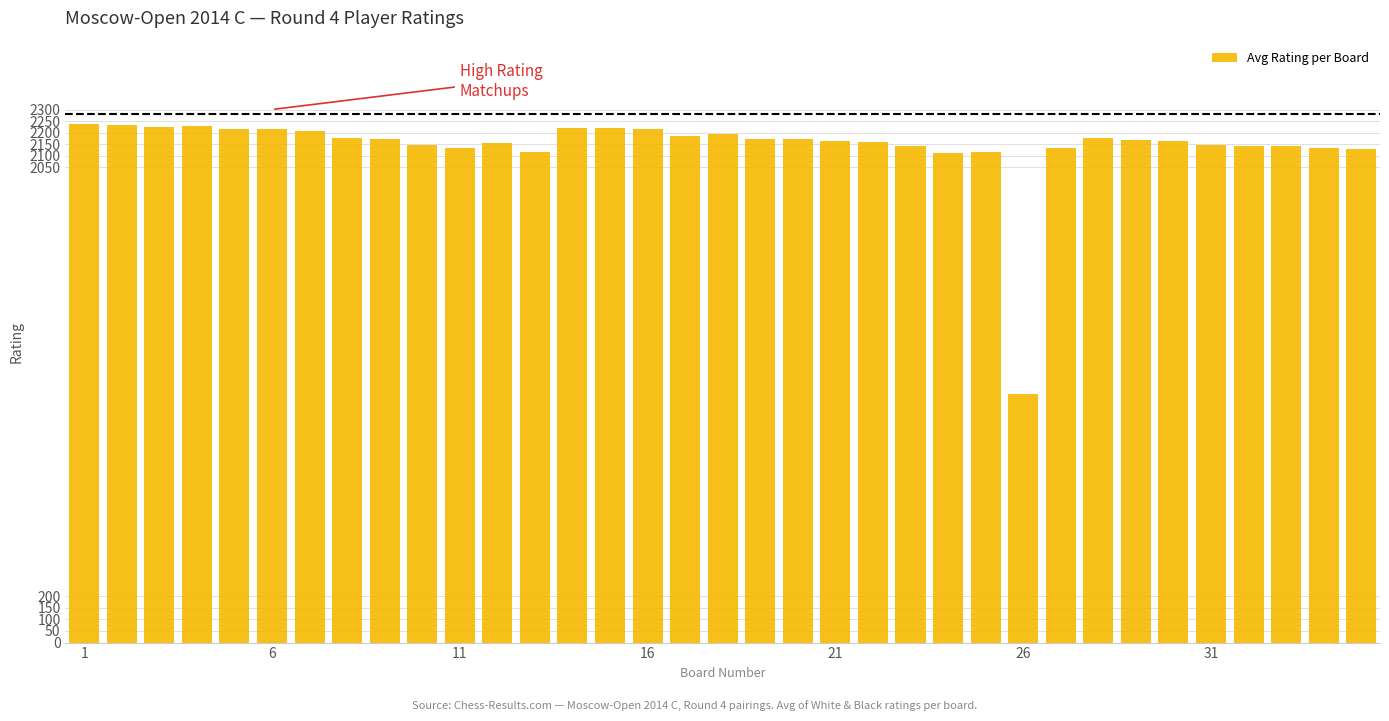

What is the value of the 35th bar from the left?

2129.0